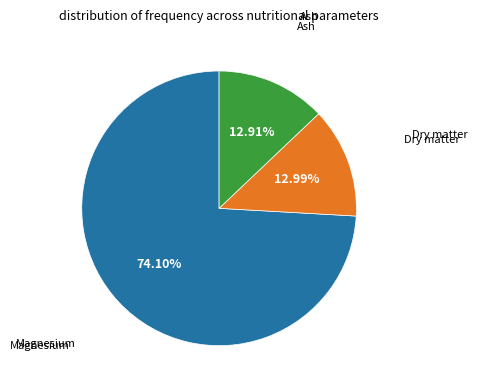

How much of the chart is everything except Magnesium?

25.9%